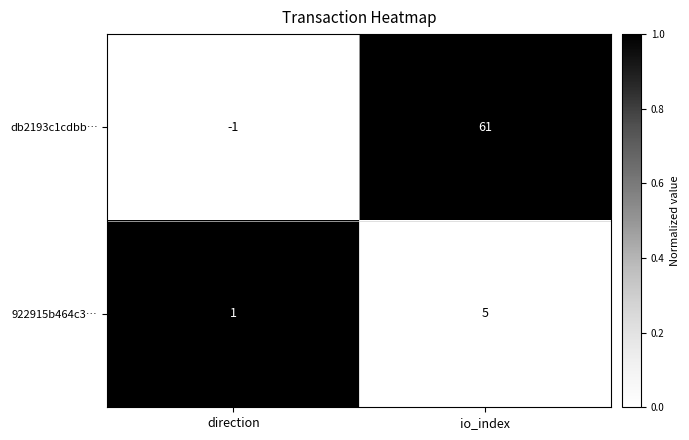

How many distinct data groups are displayed?

2